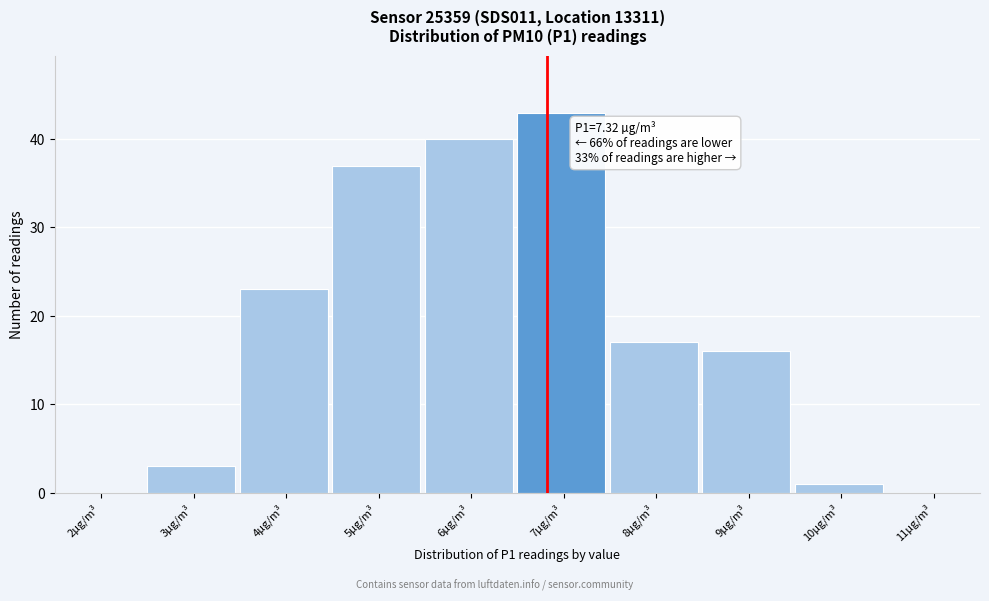

Reading left to right, transcribe all the data shown in this chart.

2µg/m³=0	3µg/m³=3	4µg/m³=23	5µg/m³=37	6µg/m³=40	7µg/m³=43	8µg/m³=17	9µg/m³=16	10µg/m³=1	11µg/m³=0